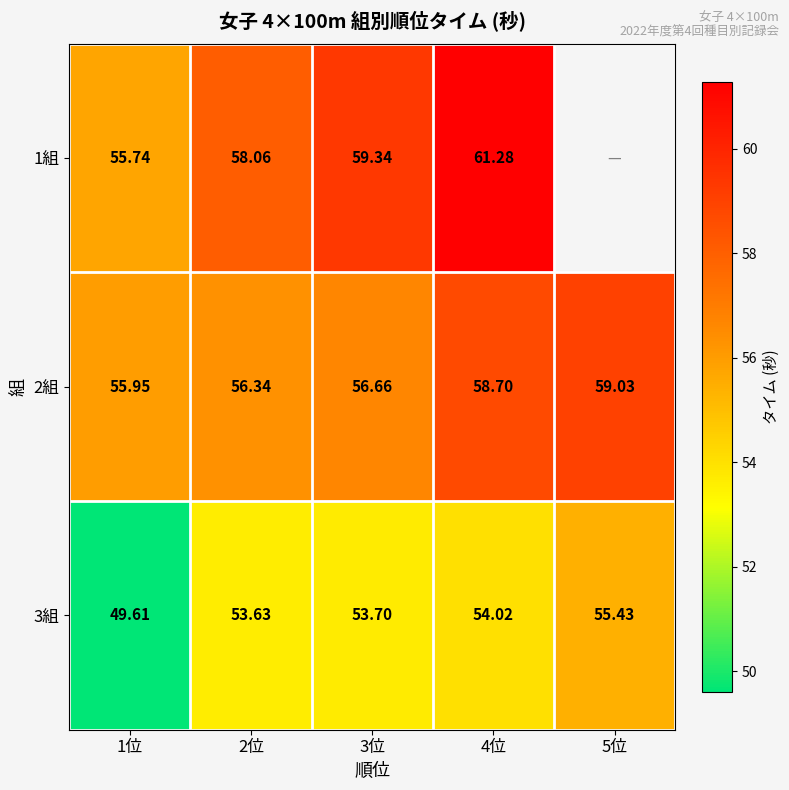

What is the spread (max minus min) of values at 1位?

6.3